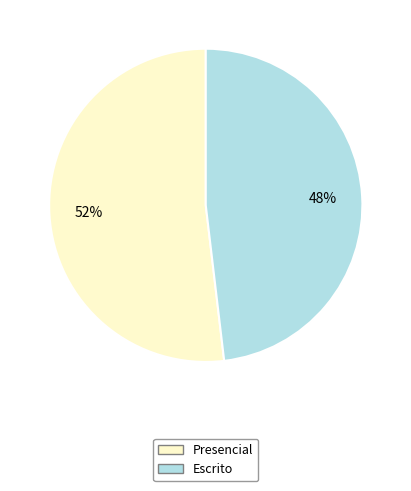

To the nearest percent, what is the combined percentage of Presencial and Escrito?

100%